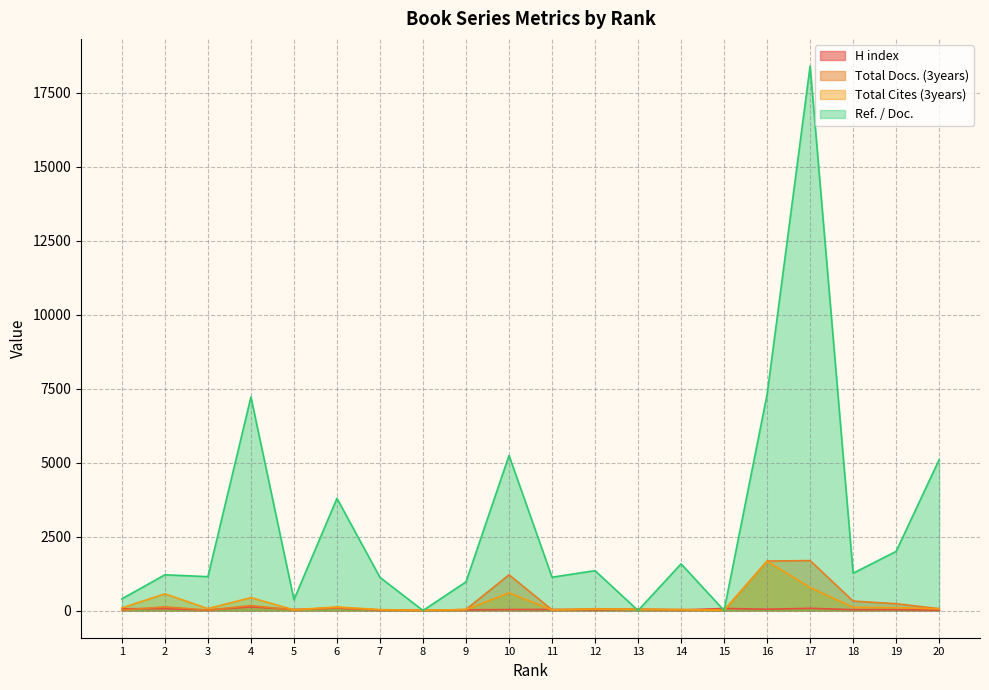

The Total Docs. (3years) series shows 35 at 9. True or false?

True